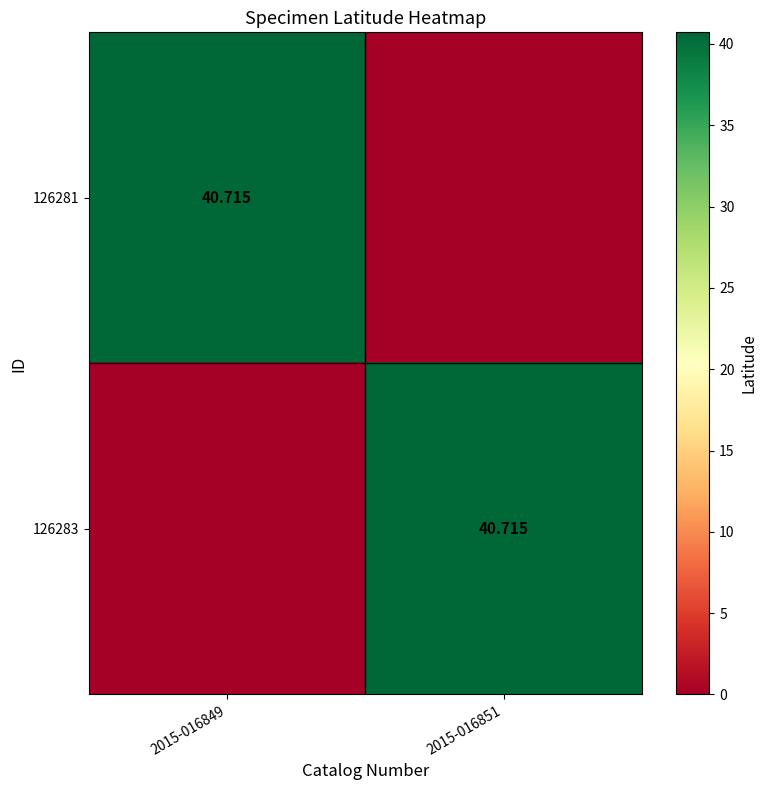

True or false: 126283 has a value of 40.7 at 2015-016851.

True